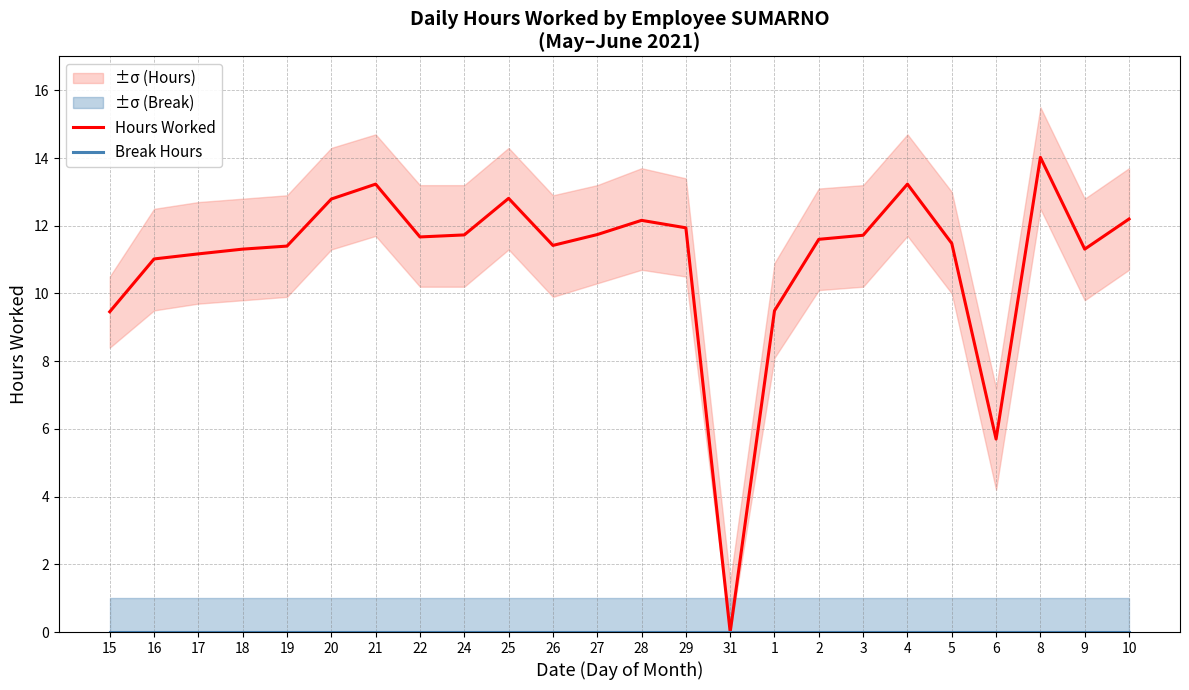

Reading left to right, extract all data points from this chart.

Hours Worked: 9.5	11.0	11.2	11.3	11.4	12.8	13.2	11.7	11.7	12.8	11.4	11.7	12.2	11.9	0.0	9.5	11.6	11.7	13.2	11.5	5.7	14.0	11.3	12.2
Break Hours: 0.0	0.0	0.0	0.0	0.0	0.0	0.0	0.0	0.0	0.0	0.0	0.0	0.0	0.0	0.0	0.0	0.0	0.0	0.0	0.0	0.0	0.0	0.0	0.0